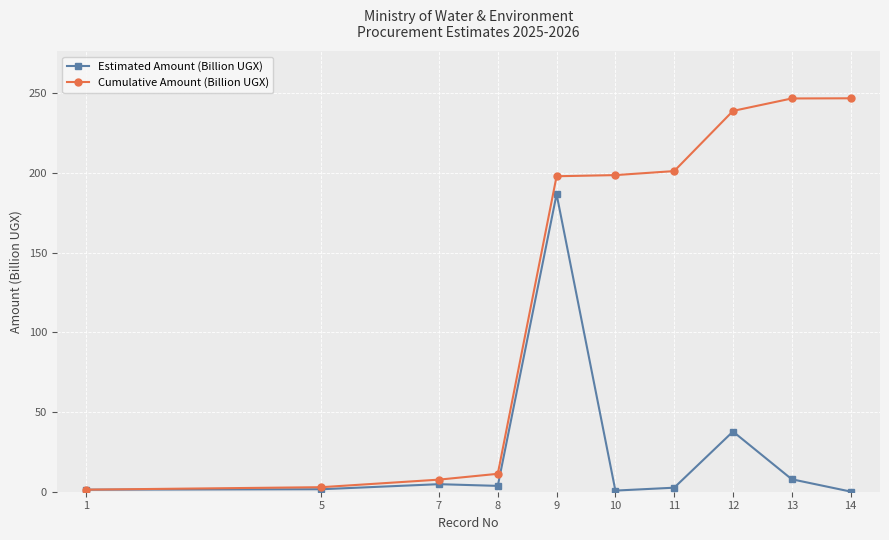

The Cumulative Amount (Billion UGX) series shows 334.2 at 12. True or false?

False